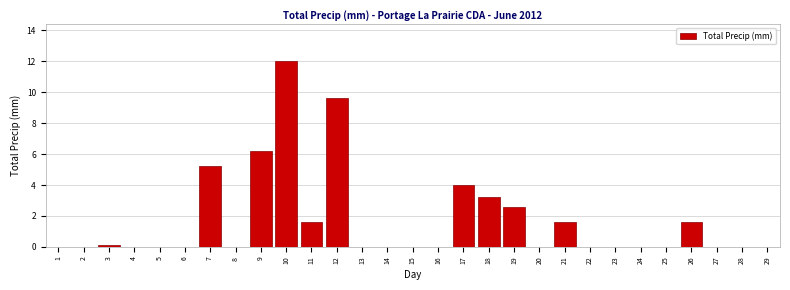

Reading right to left, transcribe all the data shown in this chart.

29=0.0	28=0.0	27=0.0	26=1.6	25=0.0	24=0.0	23=0.0	22=0.0	21=1.6	20=0.0	19=2.6	18=3.2	17=4.0	16=0.0	15=0.0	14=0.0	13=0.0	12=9.6	11=1.6	10=12.0	9=6.2	8=0.0	7=5.2	6=0.0	5=0.0	4=0.0	3=0.1	2=0.0	1=0.0